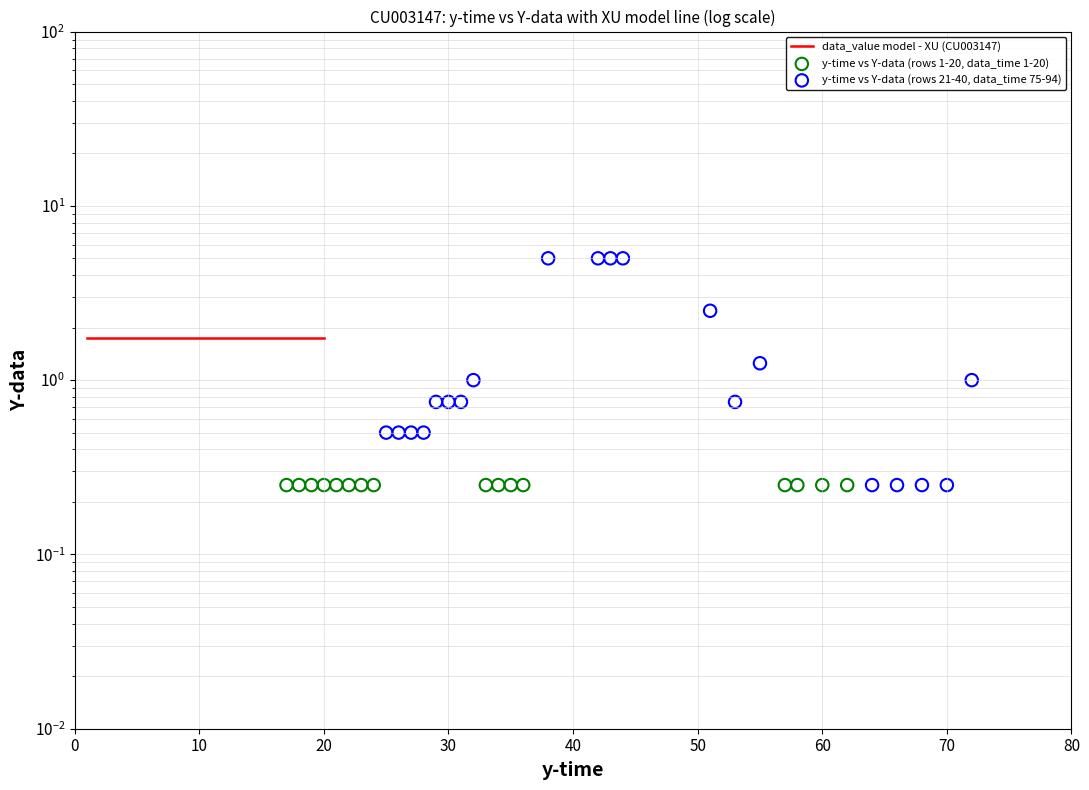

Which series reaches the maximum Y coordinate?

y-time vs Y-data (rows 21-40, data_time 75-94)